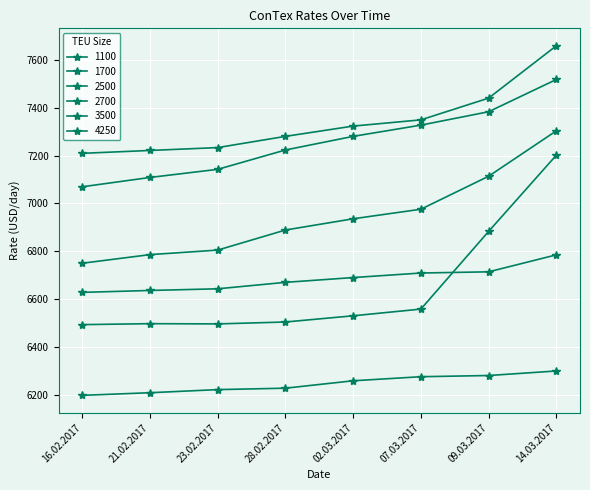

True or false: 1100 and 1700 cross at least once.

False